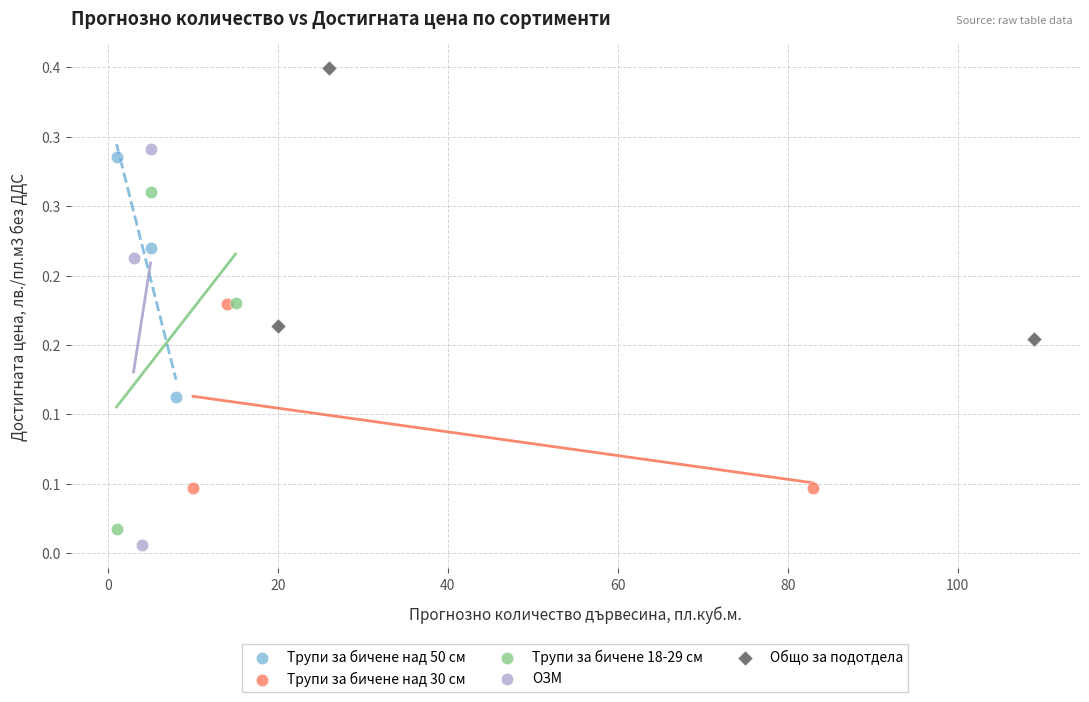

Which series has the largest Y range (max minus min)?

ОЗМ